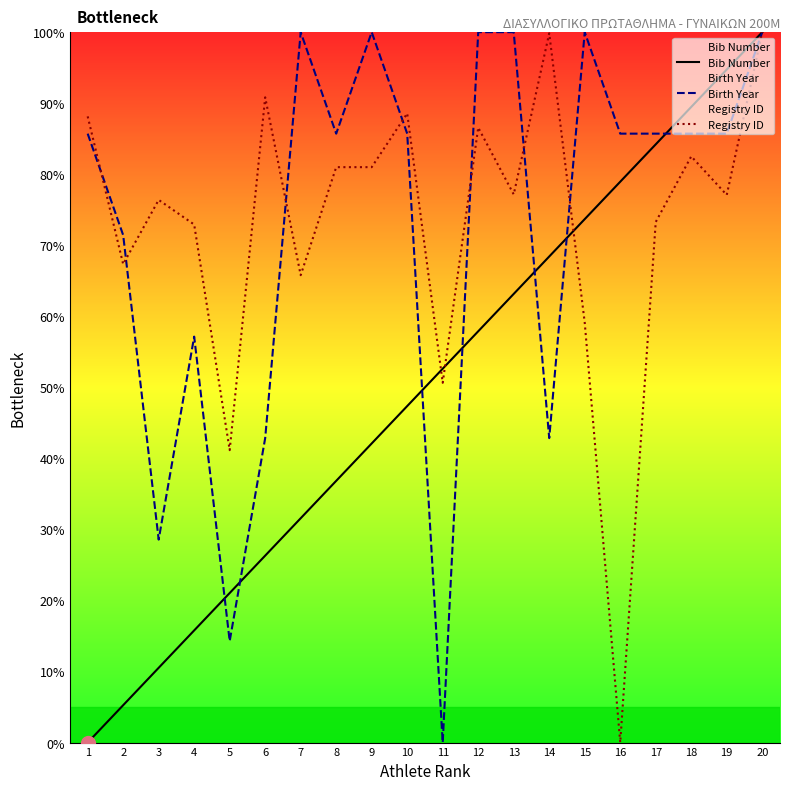

What is the difference between the maximum and minimum values in the Birth Year series?

100.0